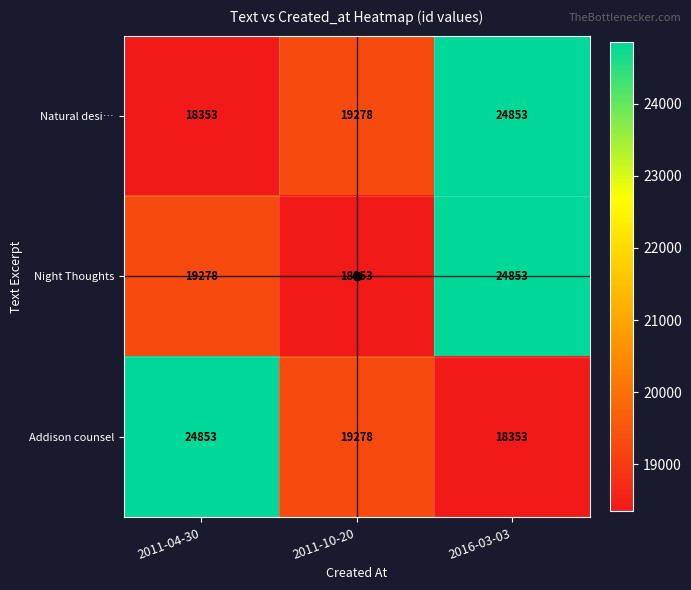

At which category is the sum across all series the highest?

2016-03-03